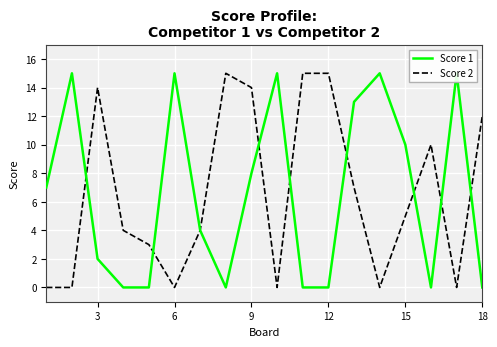

What is the difference between the maximum and minimum values in the Score 2 series?

15